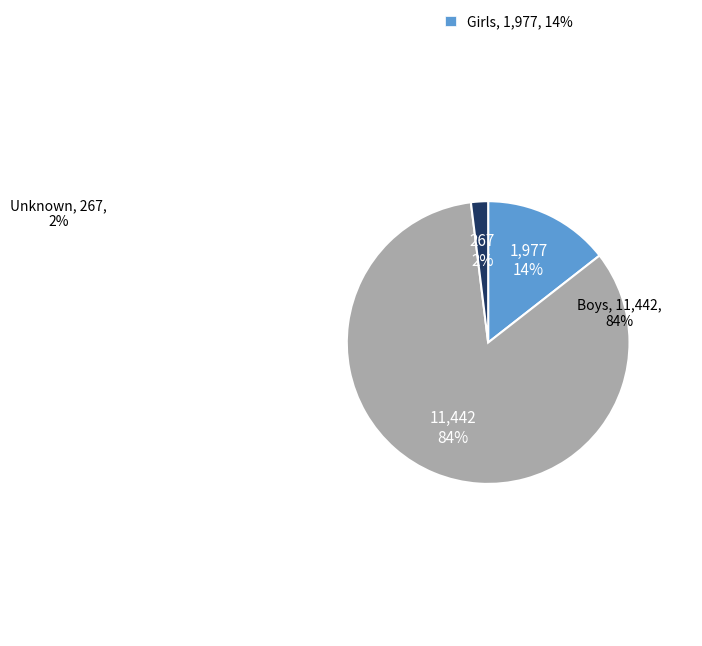

Is there any slice that represents more than half of the pie?

Yes